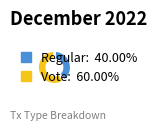

Rank the categories by value from highest to lowest.

Vote, Regular